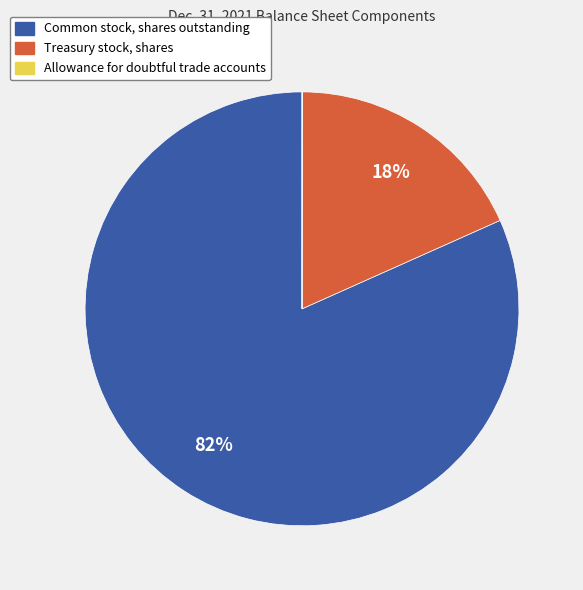

Does any single category account for the majority?

Yes